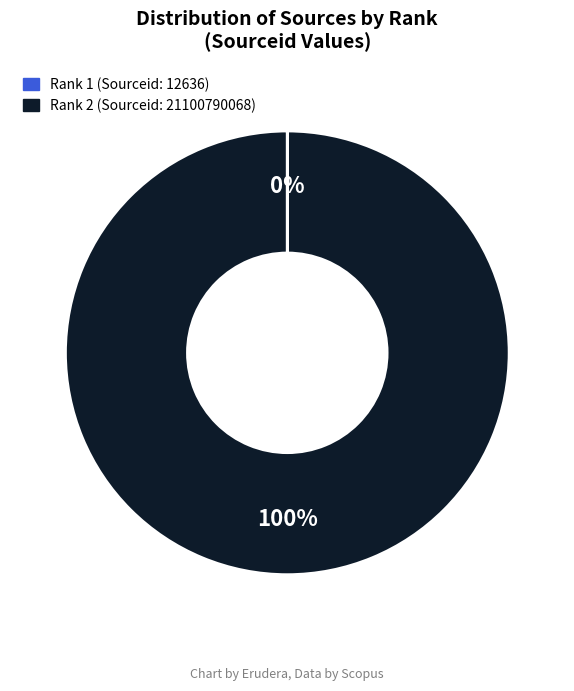

To the nearest percent, what is the difference between the largest and smallest slice percentages?

100%